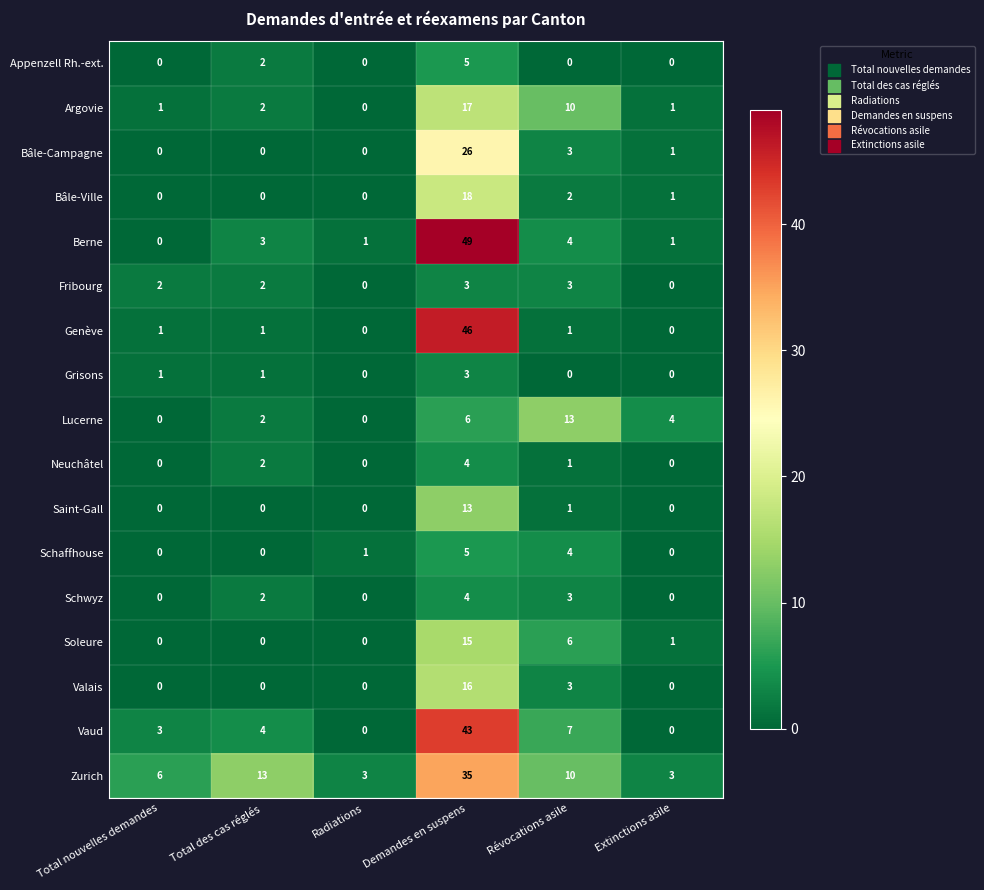

At how many categories does at least one series exceed 11?

3